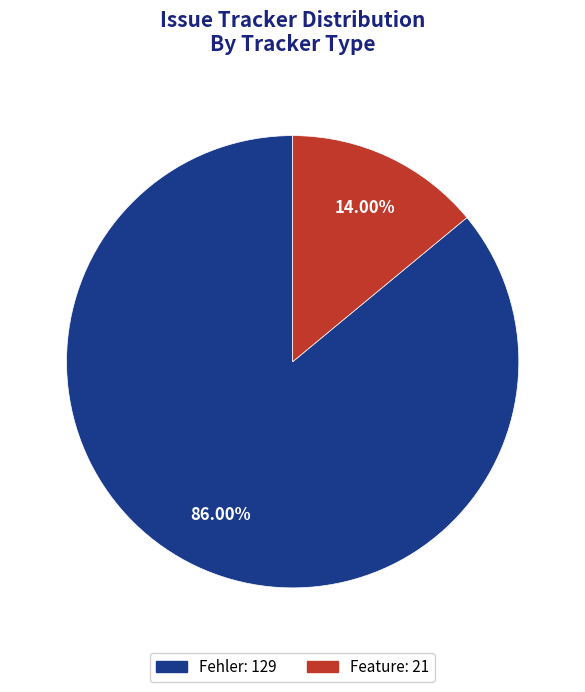

What is the majority slice?

Fehler